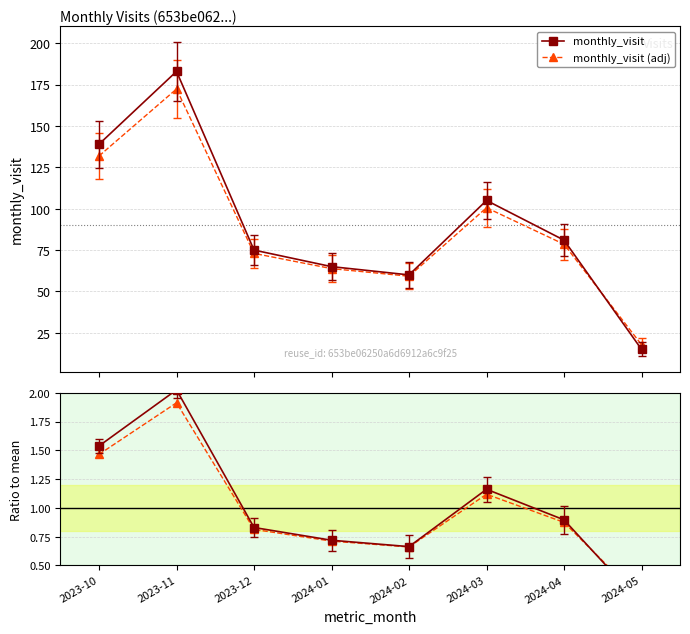

The Ratio to mean series shows 0.9 at 2024-04. True or false?

True